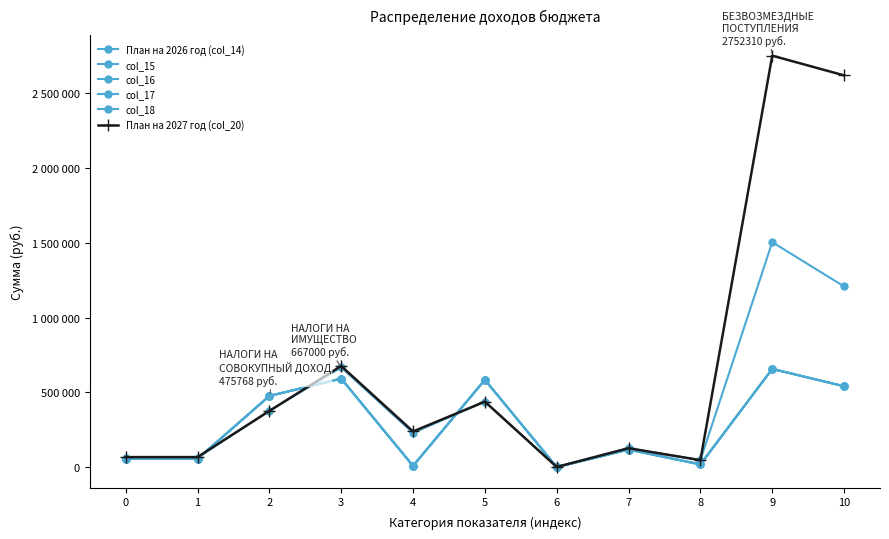

Does the chart have visible grid lines?

No